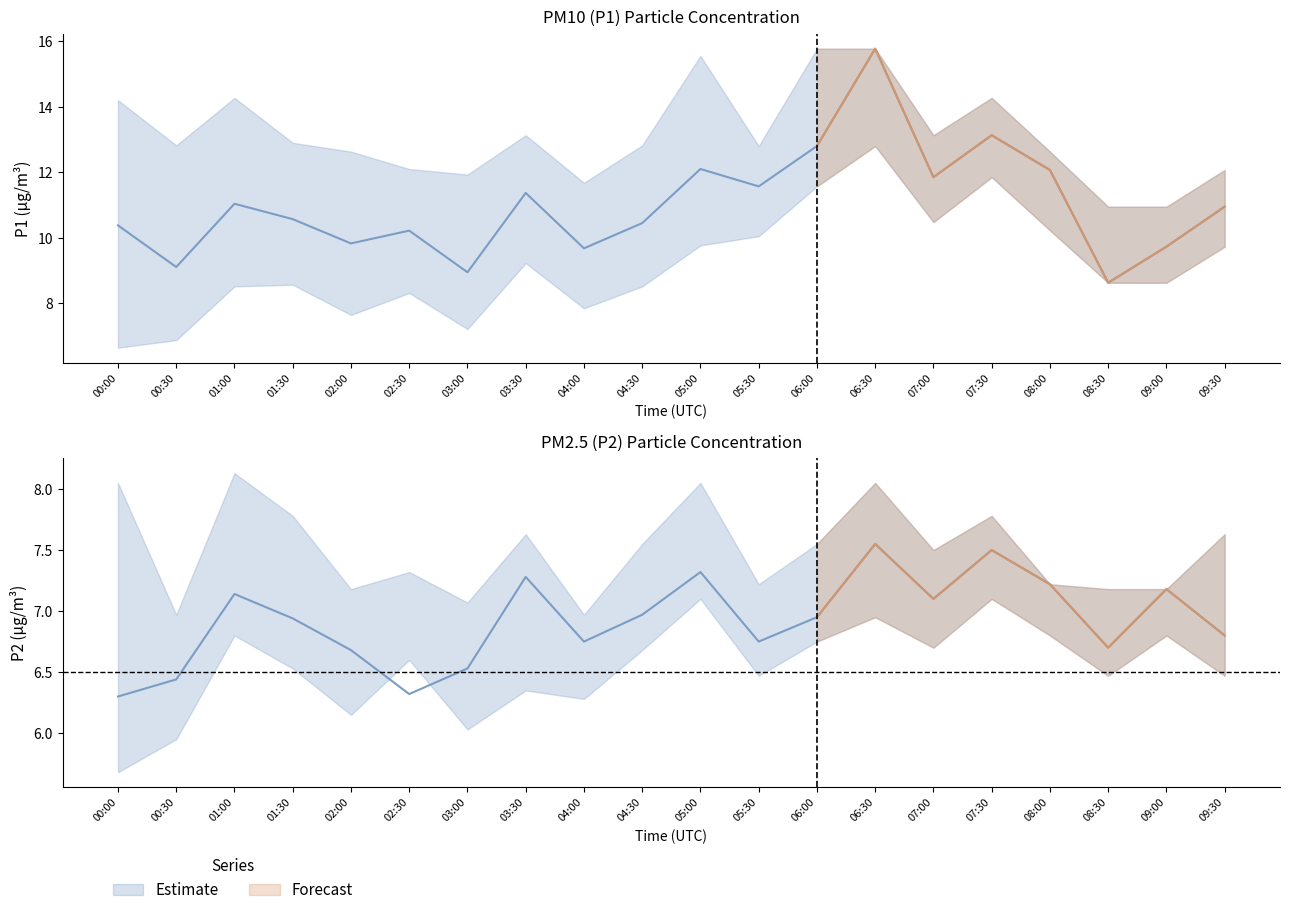

True or false: P1_upper and P2 intersect in this chart.

False